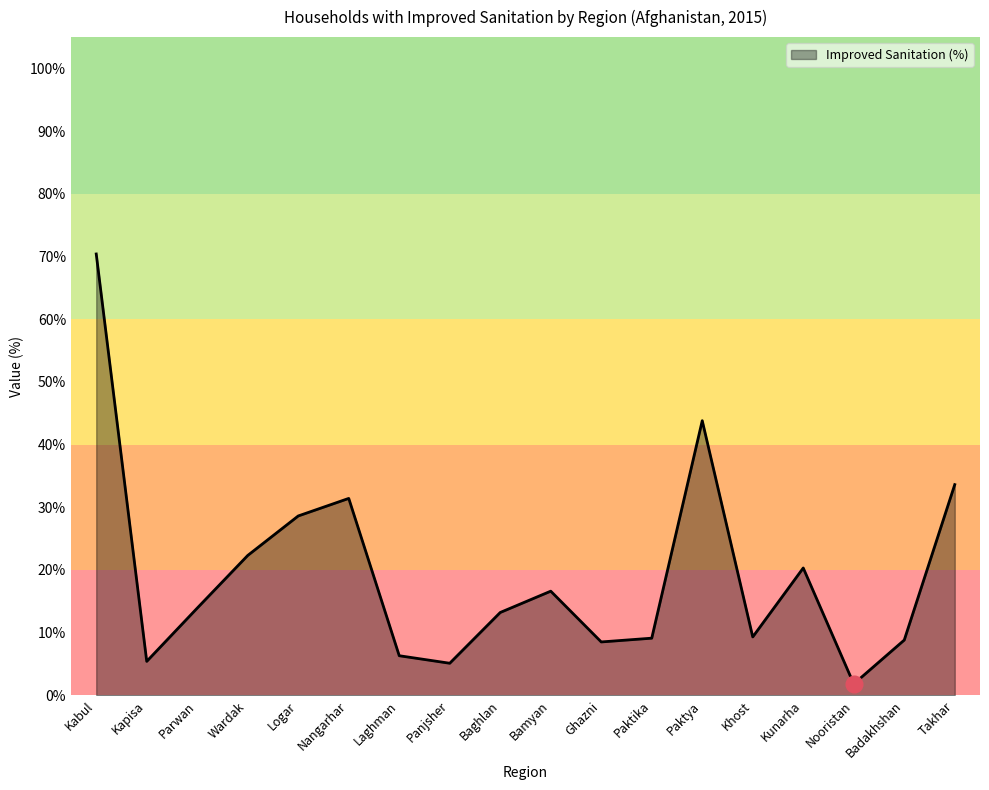

Between Ghazni and Panjsher, which is larger?

Ghazni